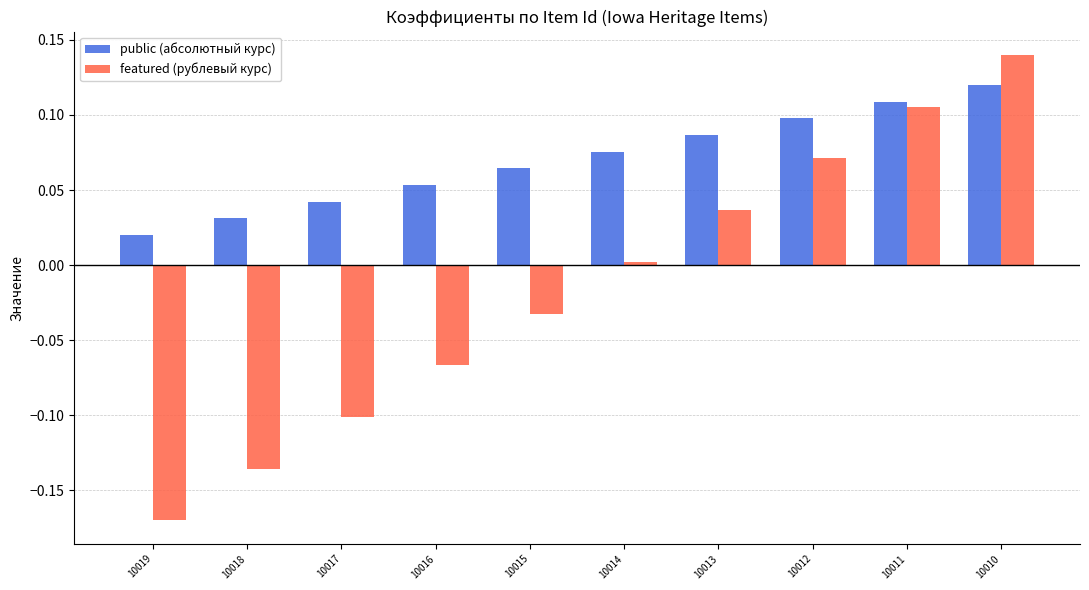

How many bars are there in total?

20